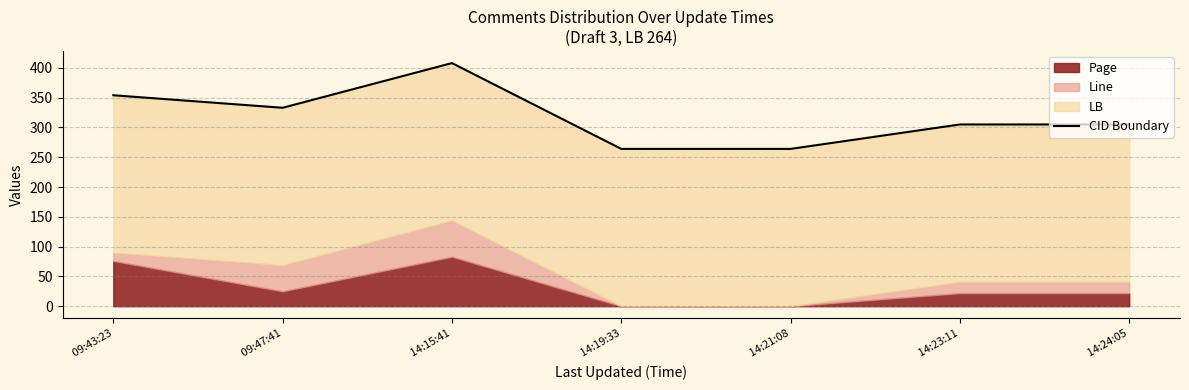

What is the change in value from  09:43:23 to  14:24:05?

-49